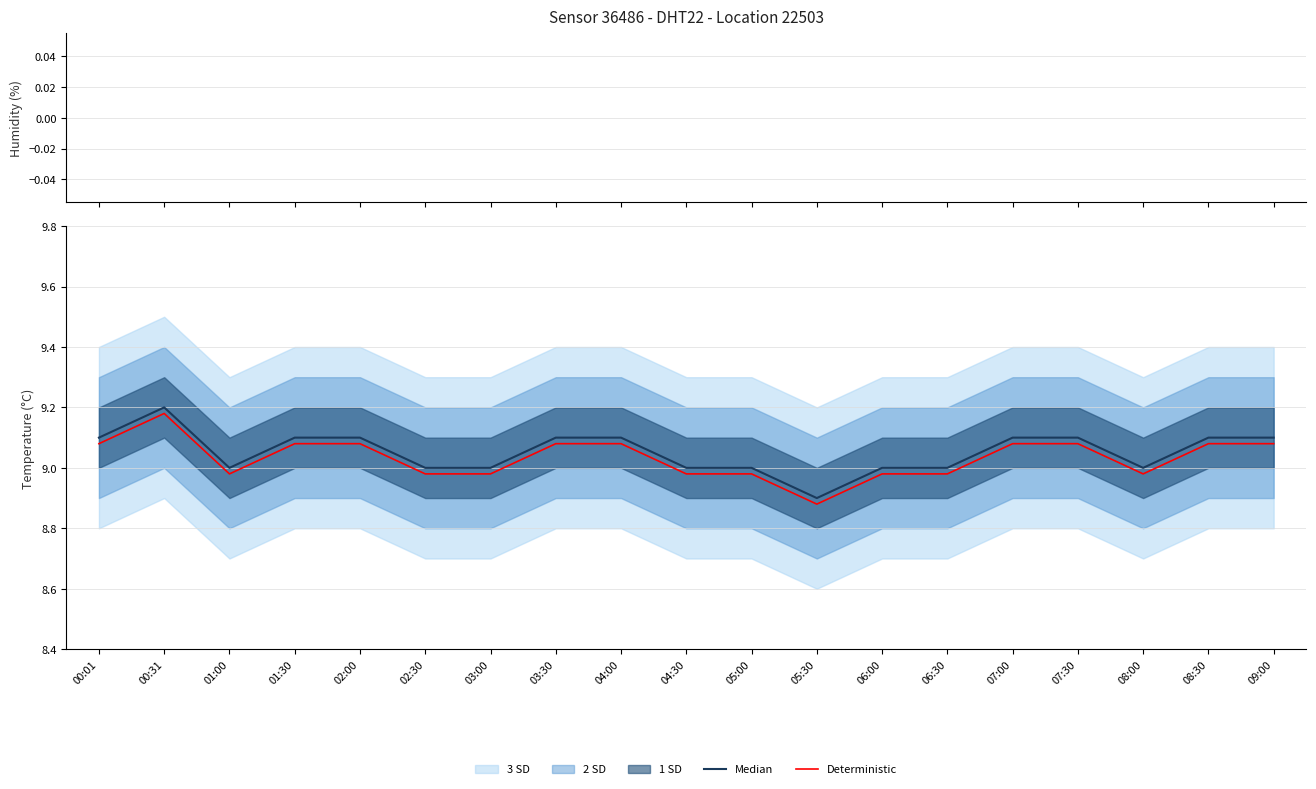

How many Median values are between 9 and 10?

18